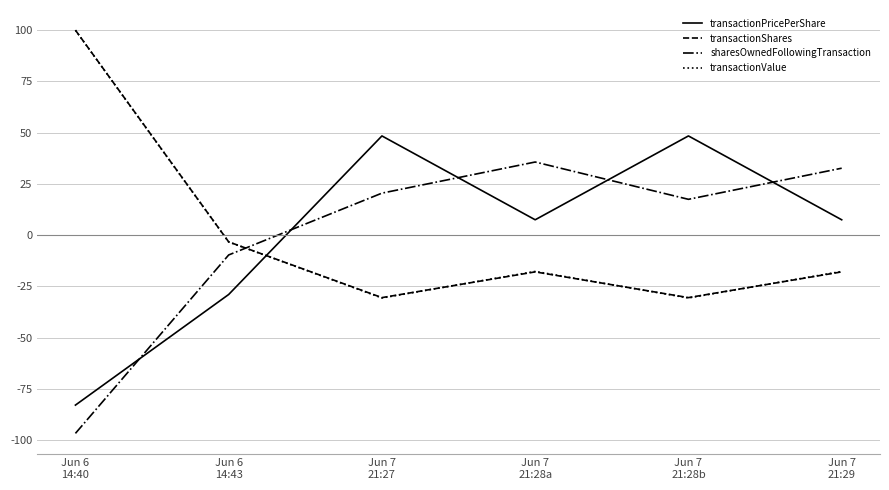

What are all the series names shown in the legend?

transactionPricePerShare, transactionShares, sharesOwnedFollowingTransaction, transactionValue